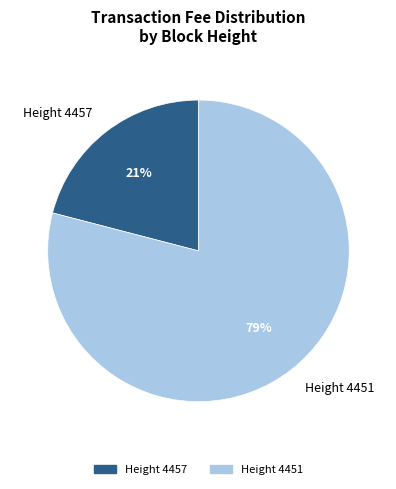

Approximately how many times larger is the value at Height 4457 compared to Height 4451?

0.3